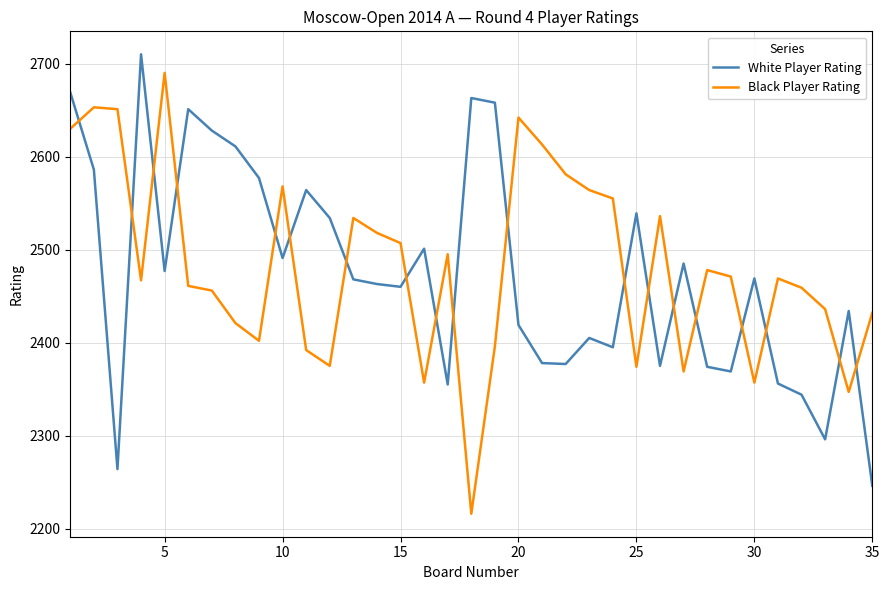

How many lines are shown in the chart?

2